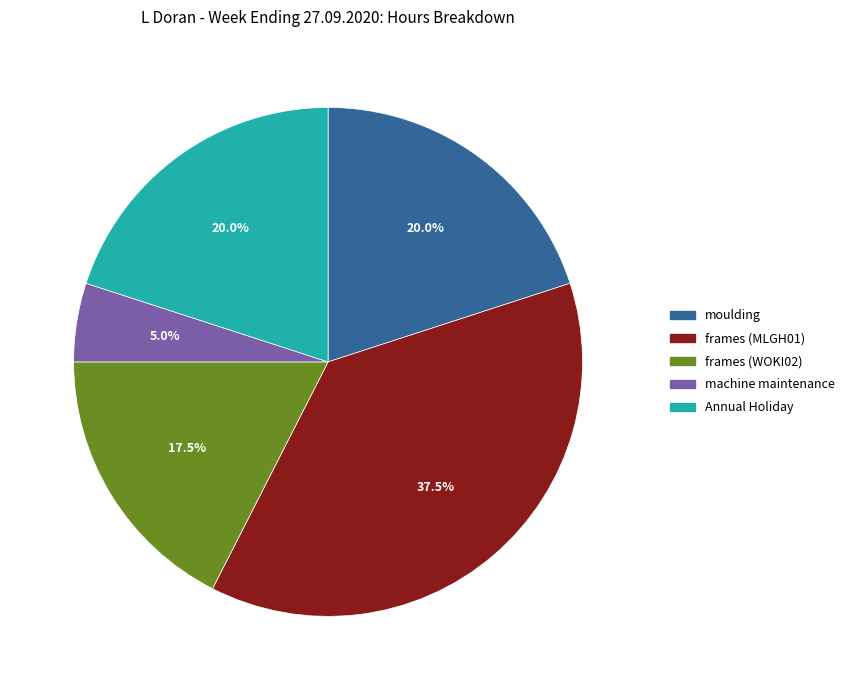

Is it true that frames (MLGH01) is 24% of the pie?

False